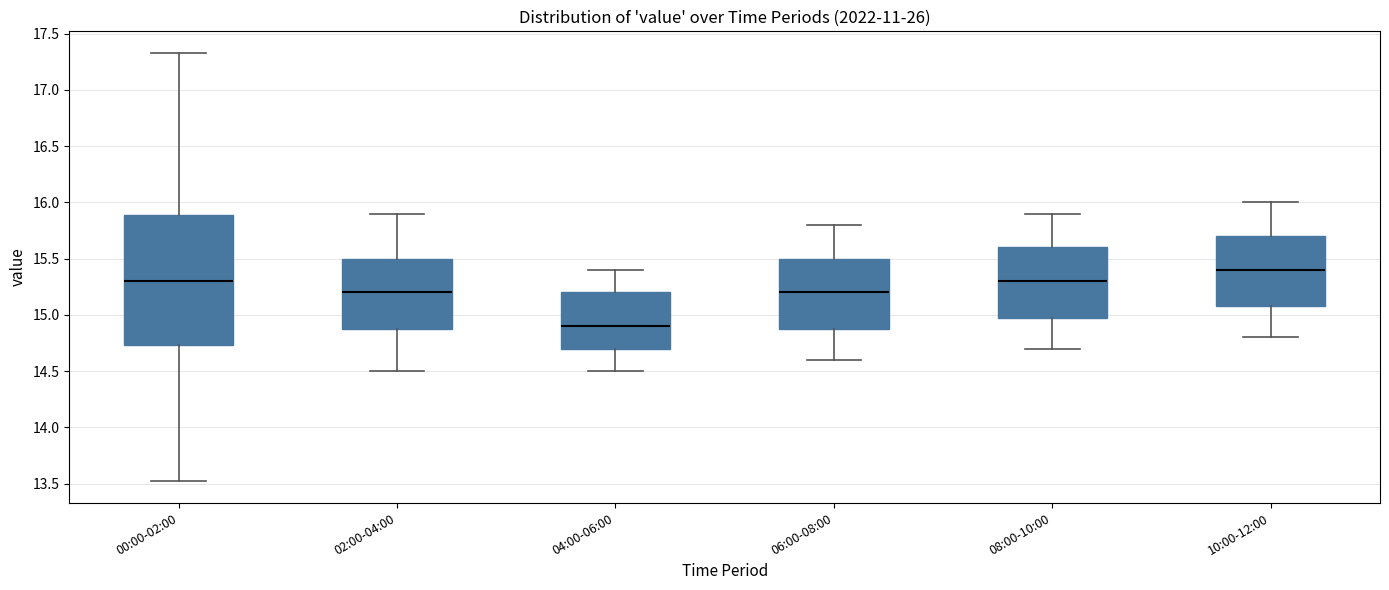

Where is the upper edge of the box for 06:00-08:00 on the y-axis? The values are not printed on the chart, so give them approximately, as read against the axis.

15.50